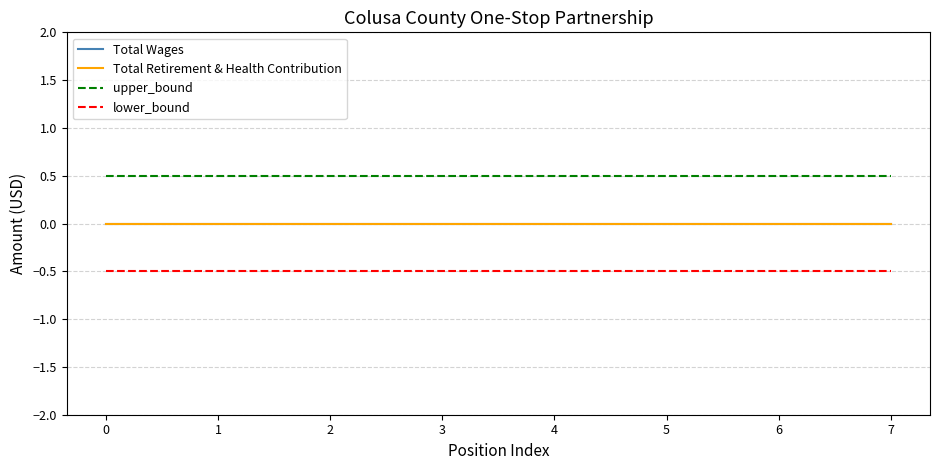

Does the chart display data point markers on the line(s)?

No